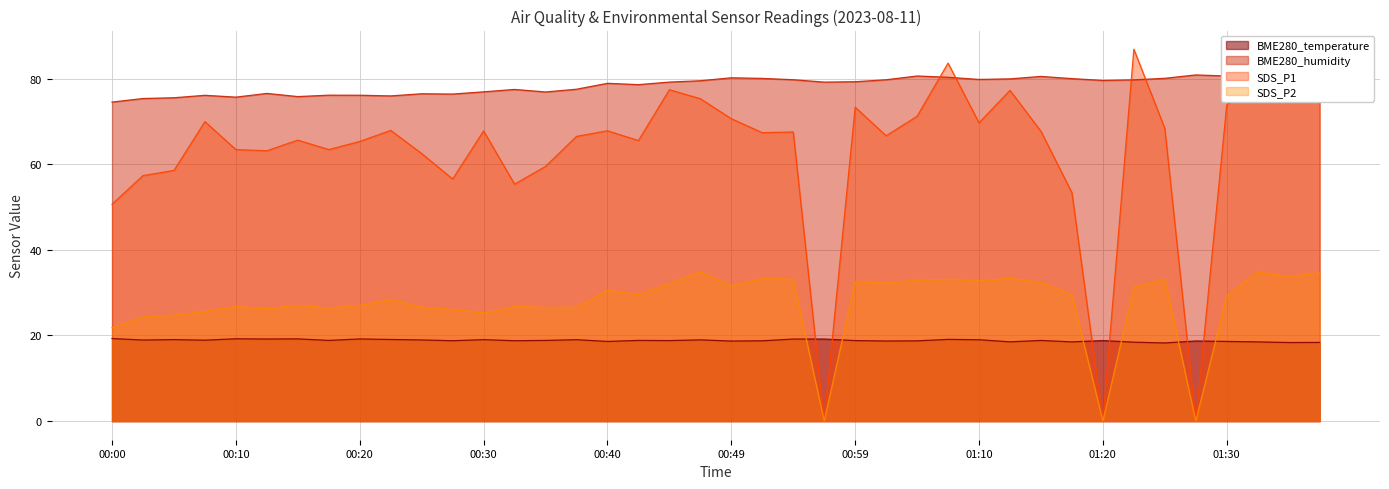

True or false: SDS_P2 has a value of 29.5 at 01:17.

True